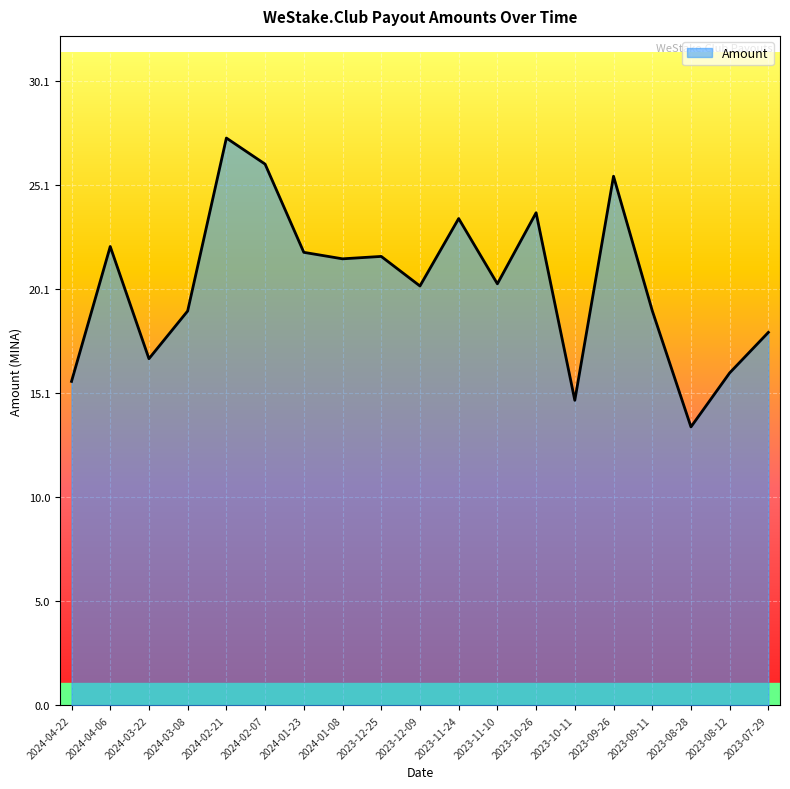

Between 2023-08-12 and 2024-01-08, which is larger?

2024-01-08